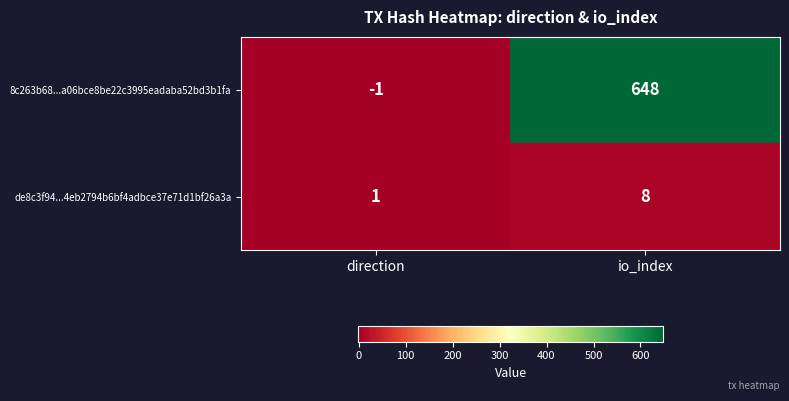

Read the 8c263b68...a06bce8be22c3995eadaba52bd3b1fa value at io_index, to the nearest 50.

650